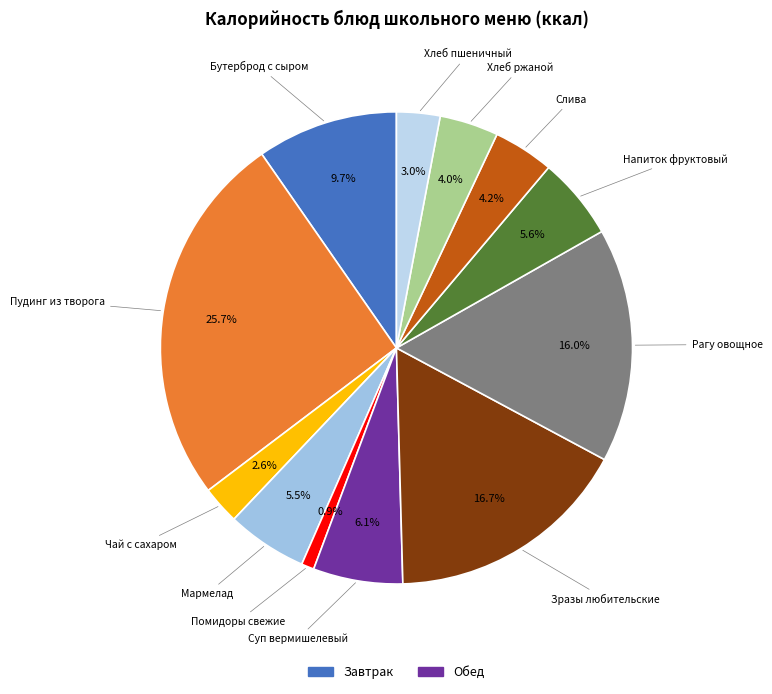

Count the number of slices in the pie.

12